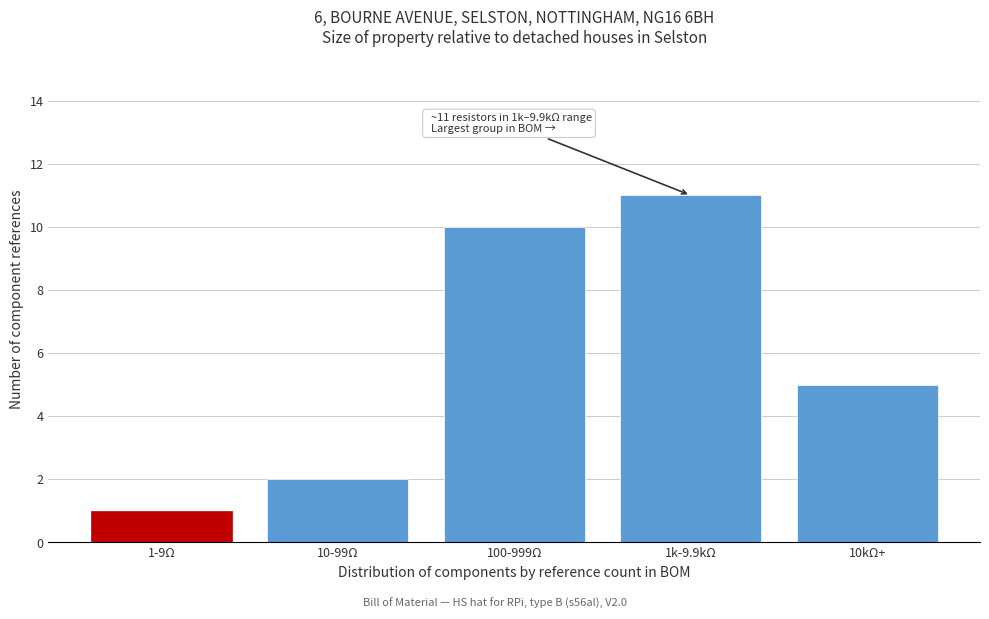

Reading left to right, what are all the values shown in this chart?

1-9Ω=1	10-99Ω=2	100-999Ω=10	1k-9.9kΩ=11	10kΩ+=5